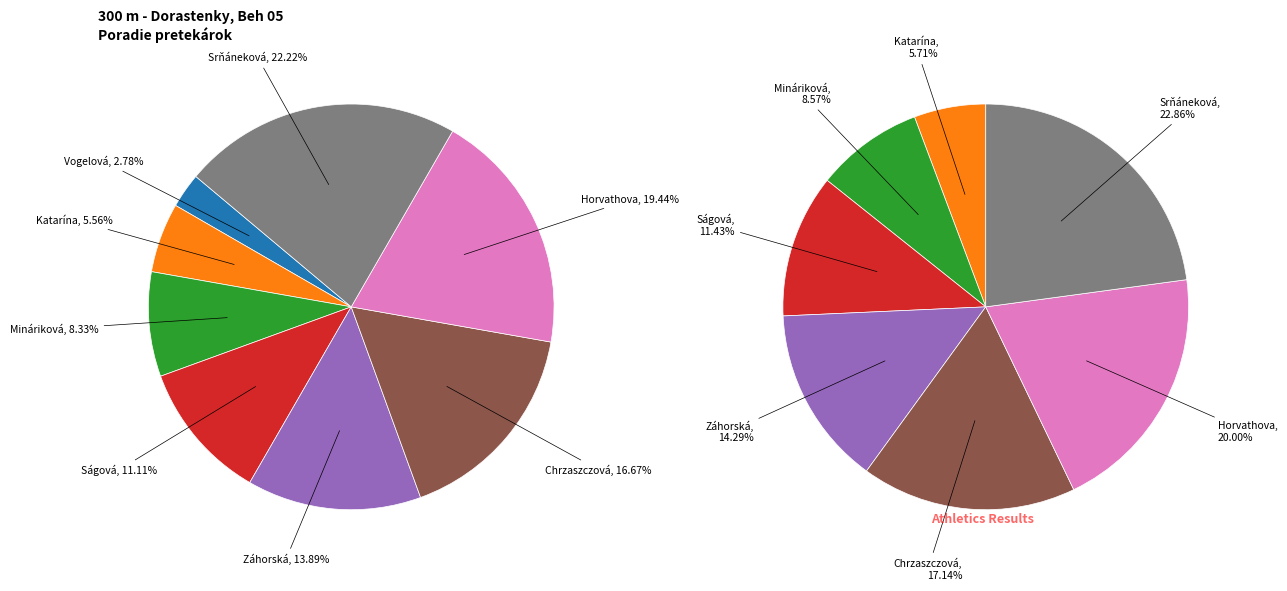

Approximately how many times larger is the value at Ságová Viktória compared to Horvathova Lenka?

0.6